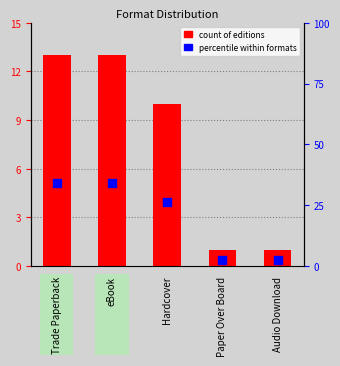

What are all the series names shown in the legend?

count of editions, percentile within formats